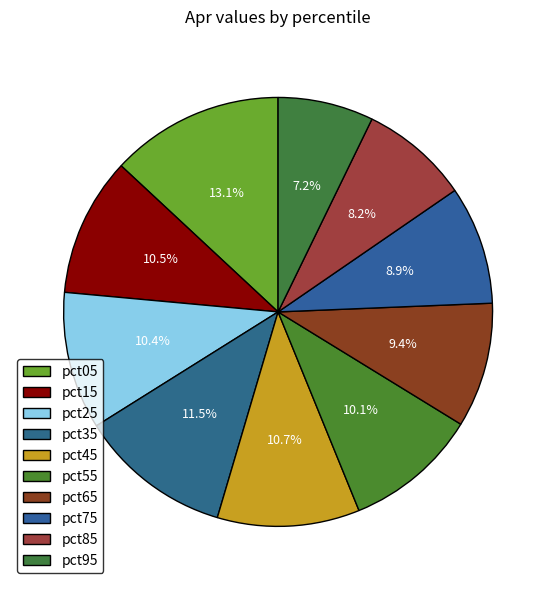

How many segments does this pie chart have?

10